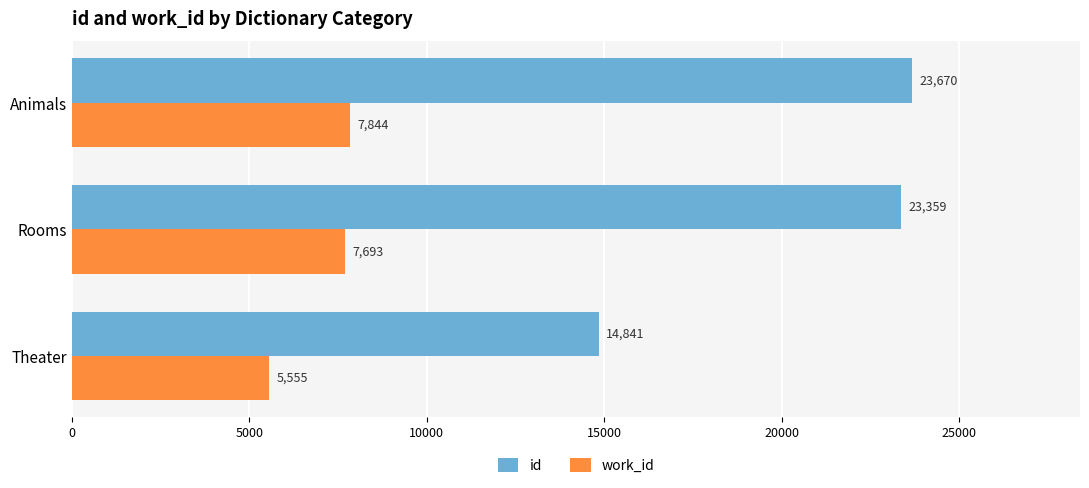

What is the difference between the second highest and minimum values in the work_id series?

2138